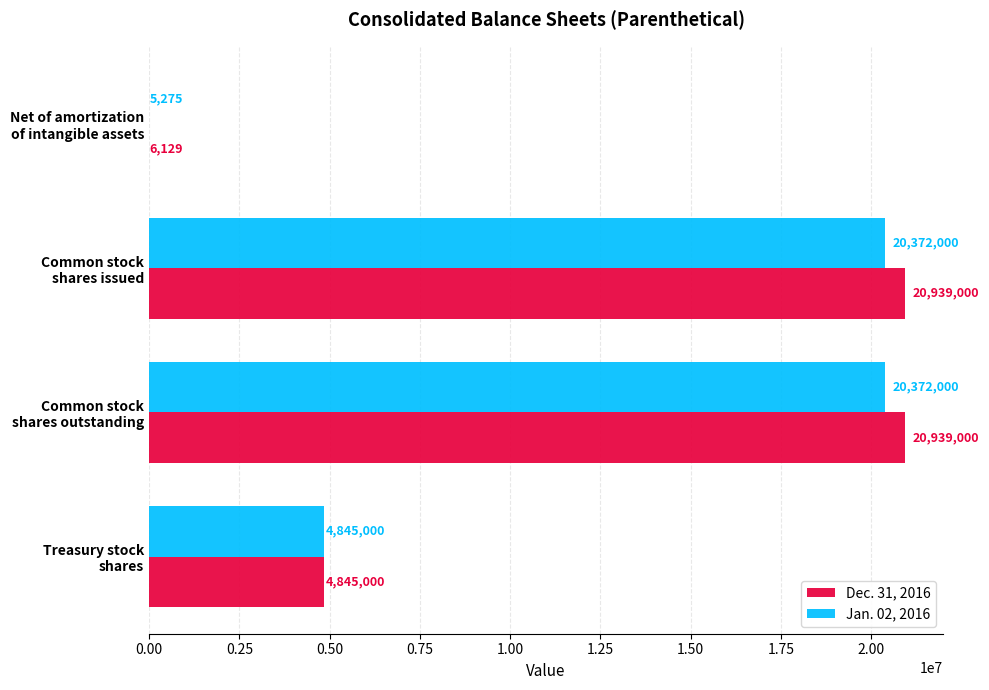

What are all the series names shown in the legend?

Dec. 31, 2016, Jan. 02, 2016